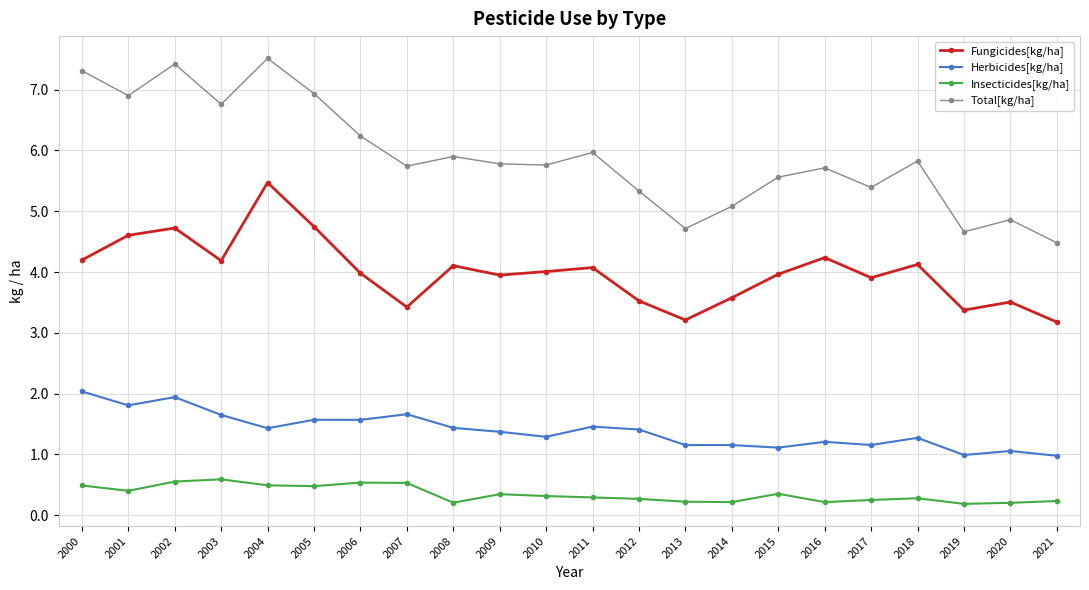

What is the sum of all Total[kg/ha] values?

129.9